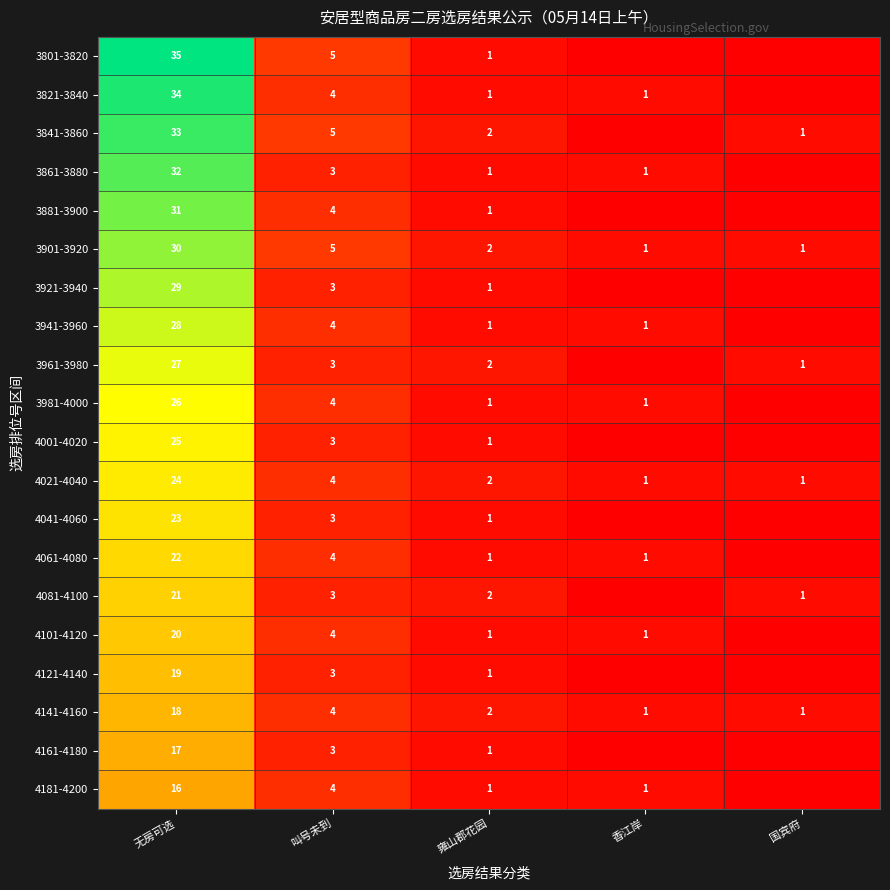

Rank the series at 无房可选 from lowest to highest value.

4181-4200, 4161-4180, 4141-4160, 4121-4140, 4101-4120, 4081-4100, 4061-4080, 4041-4060, 4021-4040, 4001-4020, 3981-4000, 3961-3980, 3941-3960, 3921-3940, 3901-3920, 3881-3900, 3861-3880, 3841-3860, 3821-3840, 3801-3820